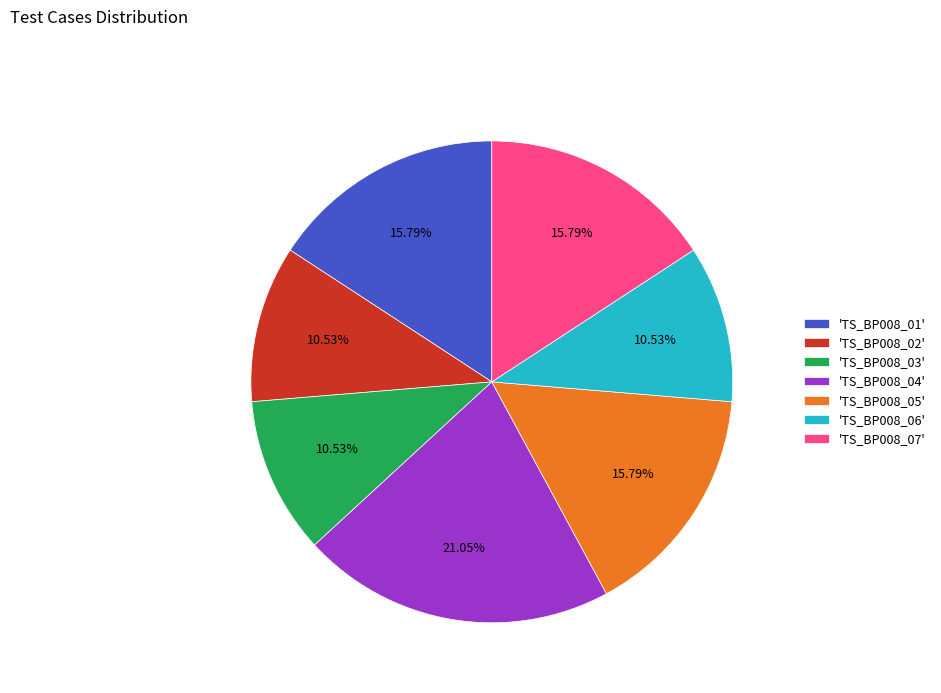

Approximately how many times larger is the value at 'TS_BP008_01' compared to 'TS_BP008_03'?

1.5